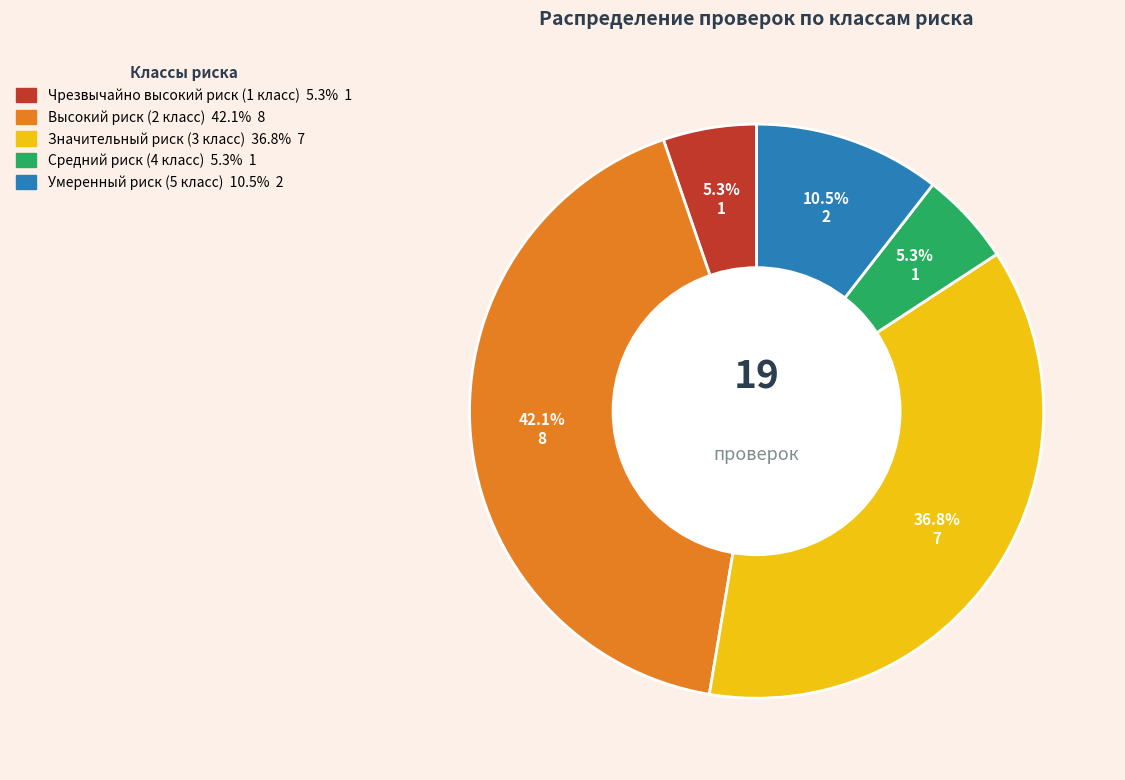

Is it true that Средний риск (4 класс) is 1% of the pie?

False